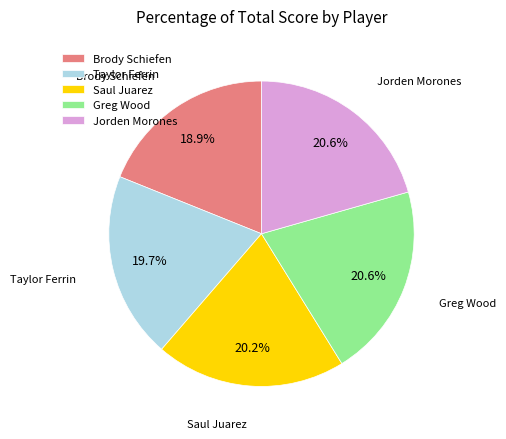

Count the number of slices in the pie.

5